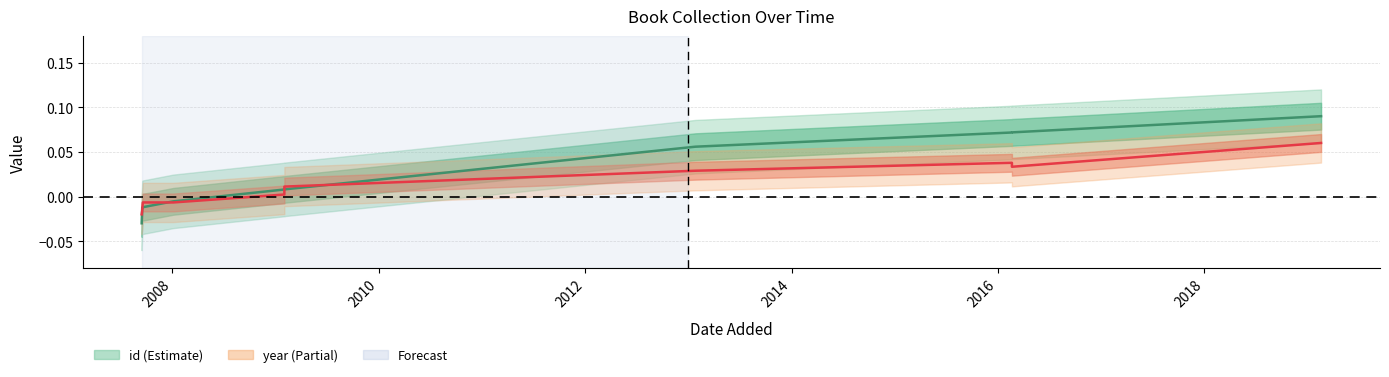

After their last crossing, which series has the higher values: year or id?

id